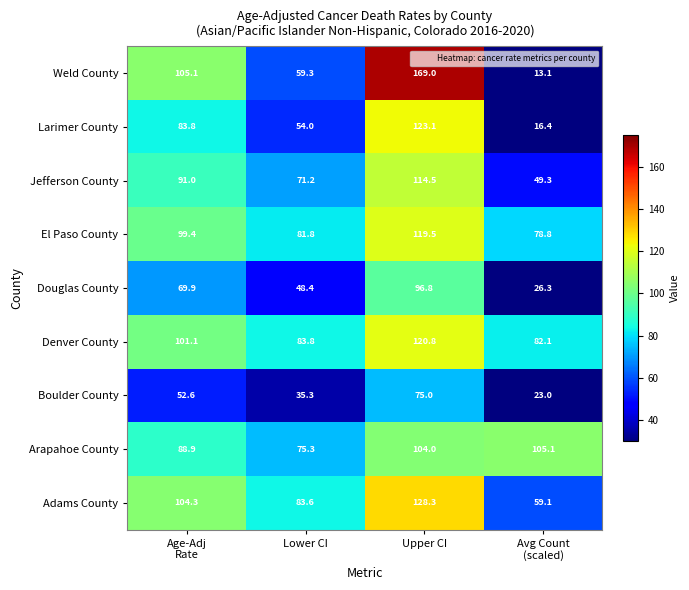

Which series has the largest total across all categories?

Denver County